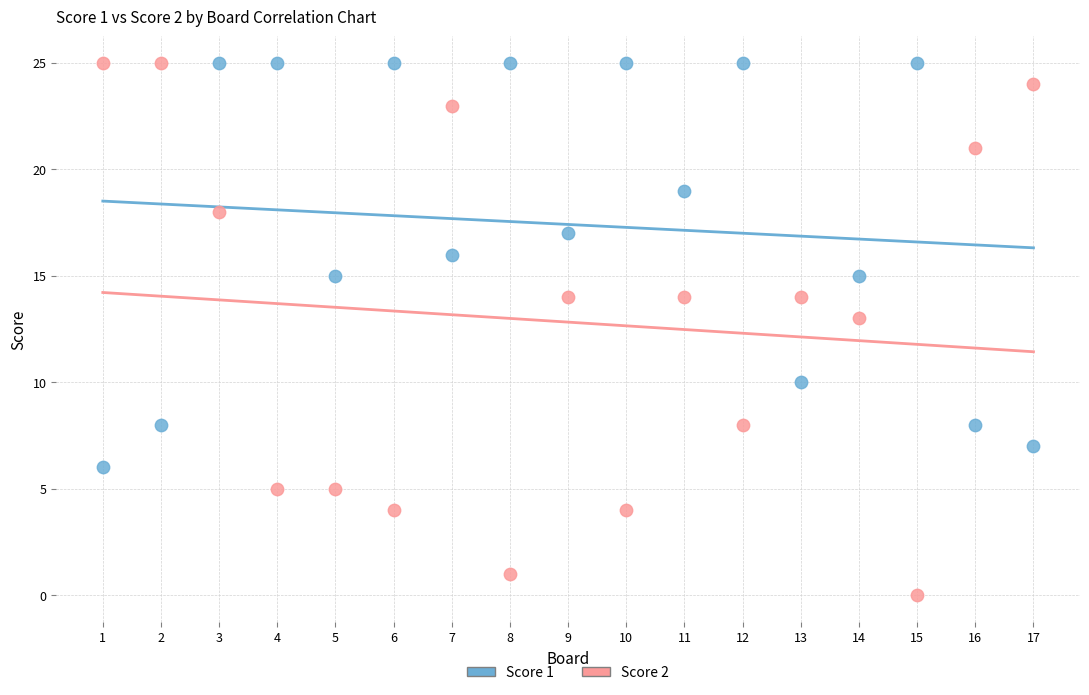

Which series has the largest Y range (max minus min)?

Score 2